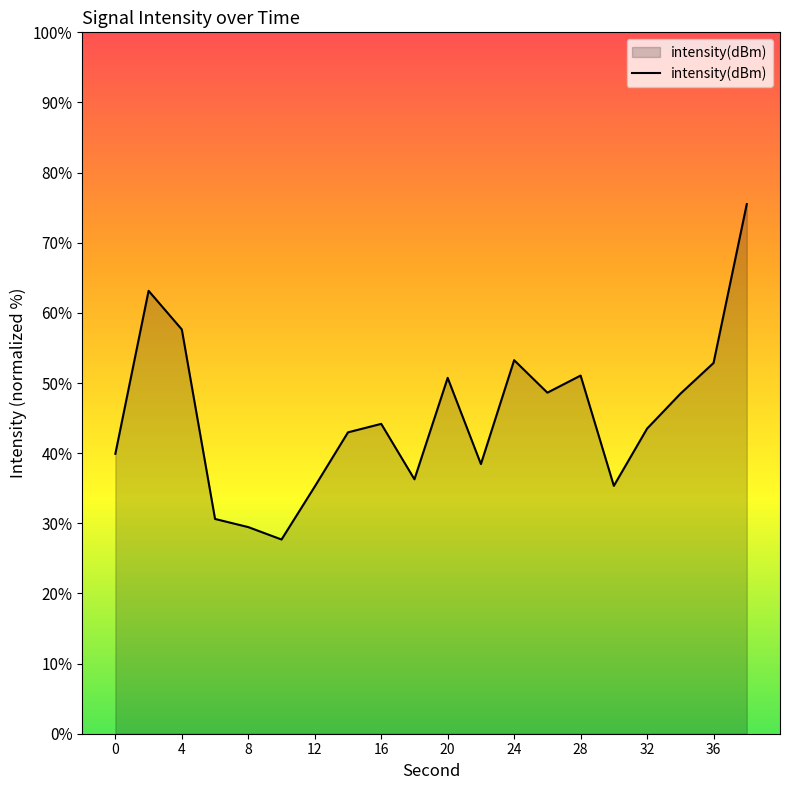

What is the smallest value displayed?

27.7